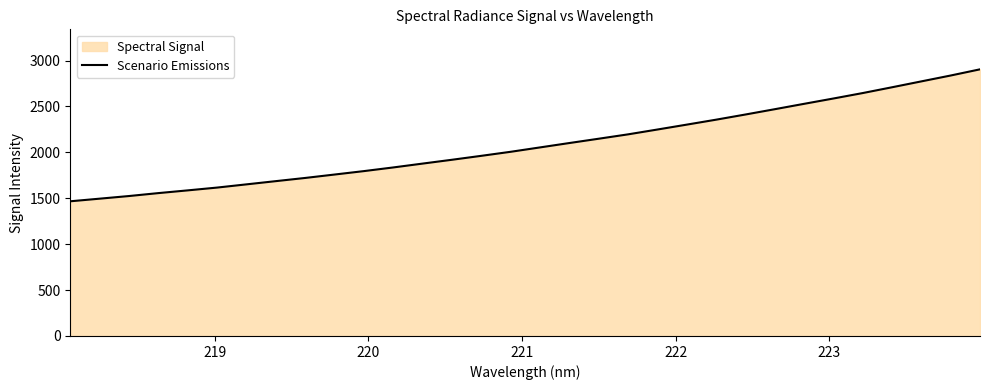

What is the smallest value displayed?

1466.8